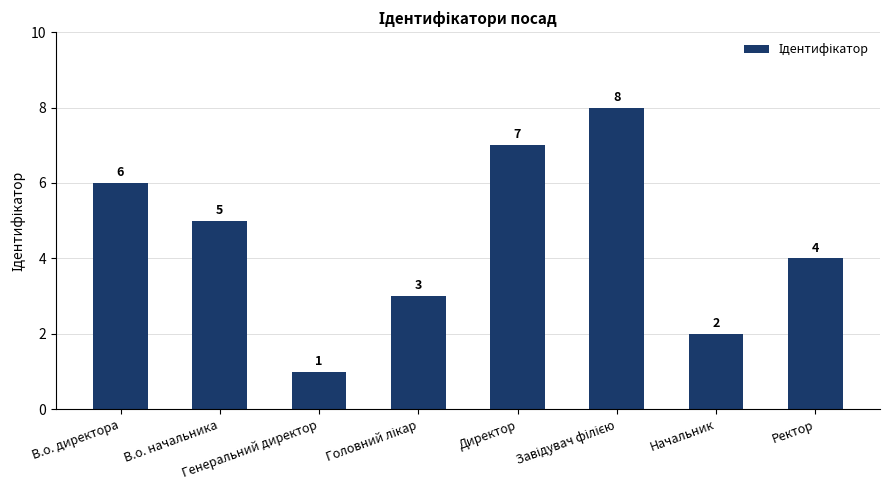

How many series are shown in this chart?

1